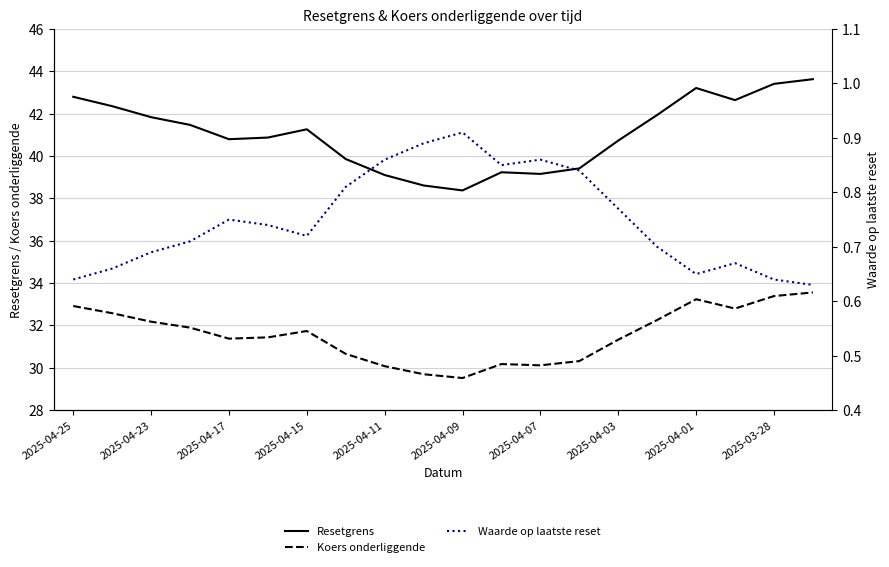

How many series are shown in this chart?

3